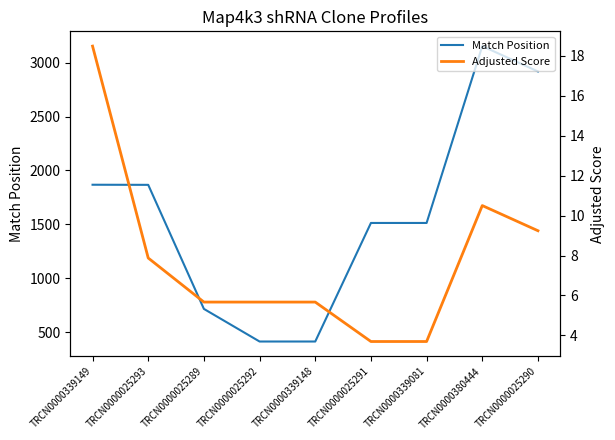

Reading left to right, what are all the values shown in this chart?

Match Position: TRCN0000339149=1868.0	TRCN0000025293=1867.0	TRCN0000025289=718.0	TRCN0000025292=416.0	TRCN0000339148=416.0	TRCN0000025291=1514.0	TRCN0000339081=1514.0	TRCN0000380444=3152.0	TRCN0000025290=2917.0
Adjusted Score: TRCN0000339149=18.5	TRCN0000025293=7.9	TRCN0000025289=5.7	TRCN0000025292=5.7	TRCN0000339148=5.7	TRCN0000025291=3.7	TRCN0000339081=3.7	TRCN0000380444=10.5	TRCN0000025290=9.2